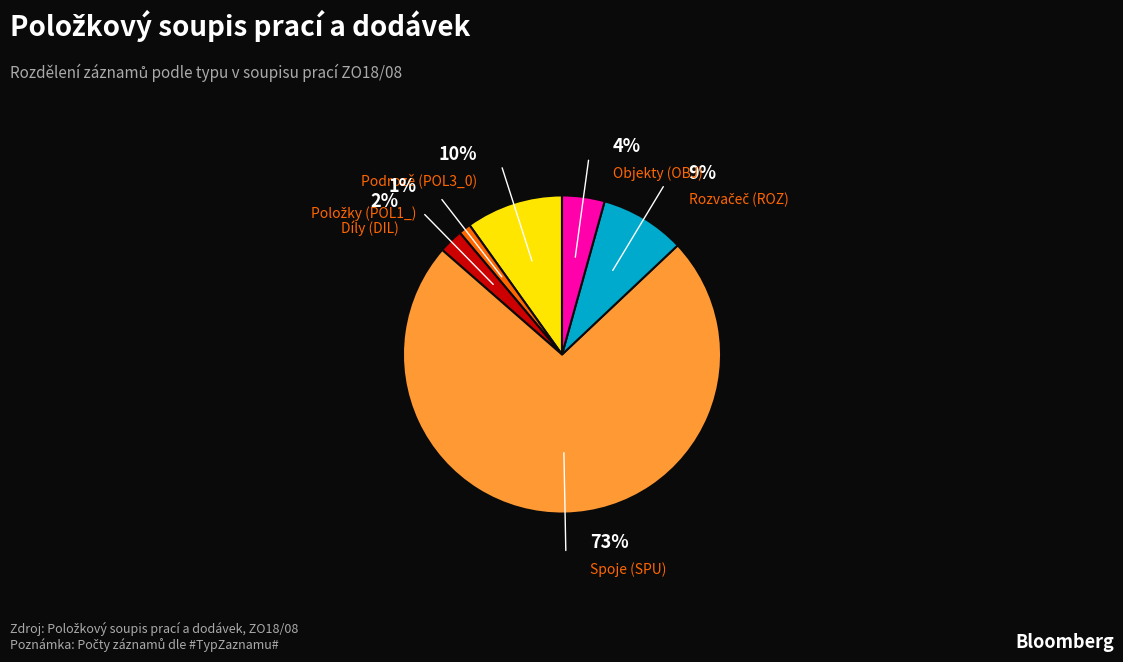

Is it true that Spoje (SPU) is 73% of the pie?

True